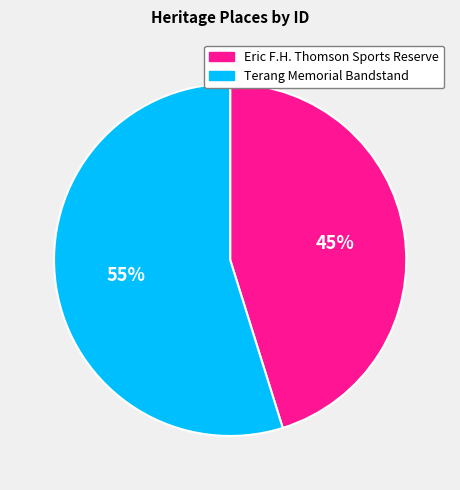

Between Eric F.H. Thomson Sports Reserve and Terang Memorial Bandstand, which is larger?

Terang Memorial Bandstand